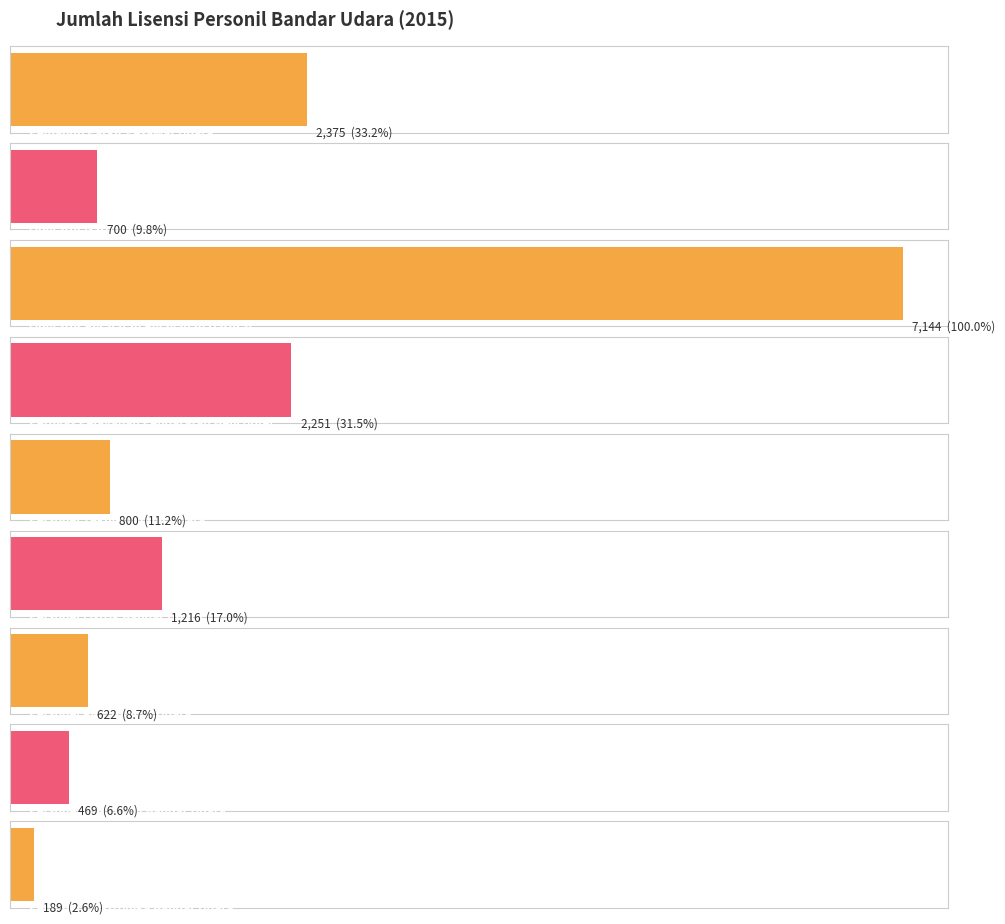

Count the number of values greater than 800.

4